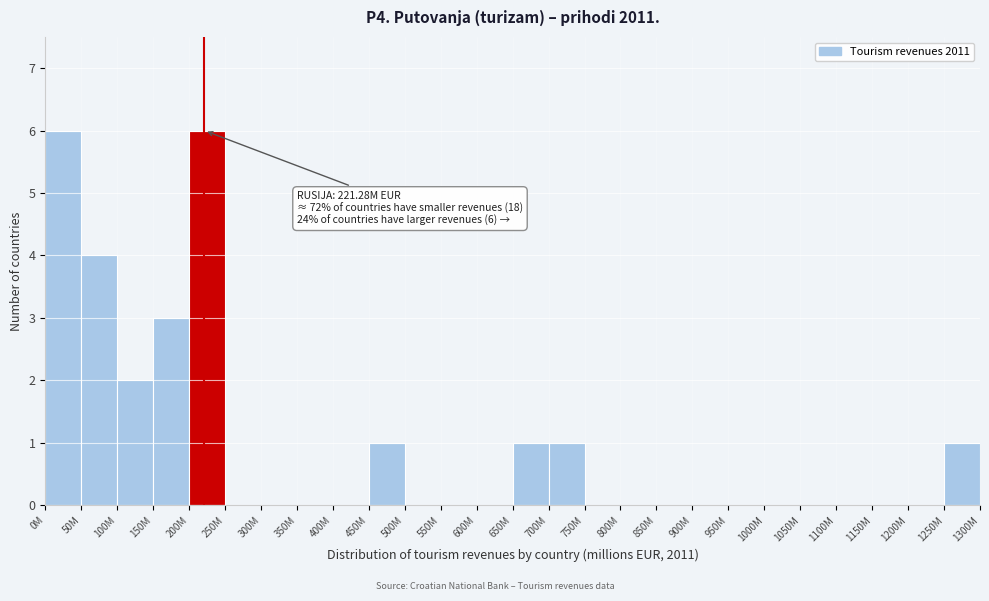

Reading left to right, extract all data points from this chart.

0M=6	50M=4	100M=2	150M=3	200M=6	250M=0	300M=0	350M=0	400M=0	450M=1	500M=0	550M=0	600M=0	650M=1	700M=1	750M=0	800M=0	850M=0	900M=0	950M=0	1000M=0	1050M=0	1100M=0	1150M=0	1200M=0	1250M=1